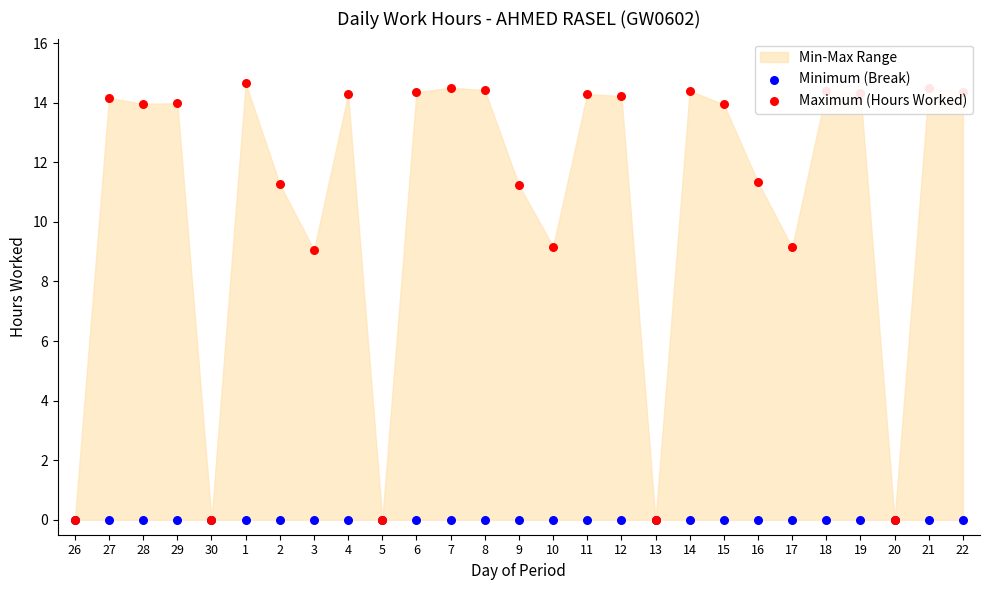

What is the total value across all series at 12?

14.2